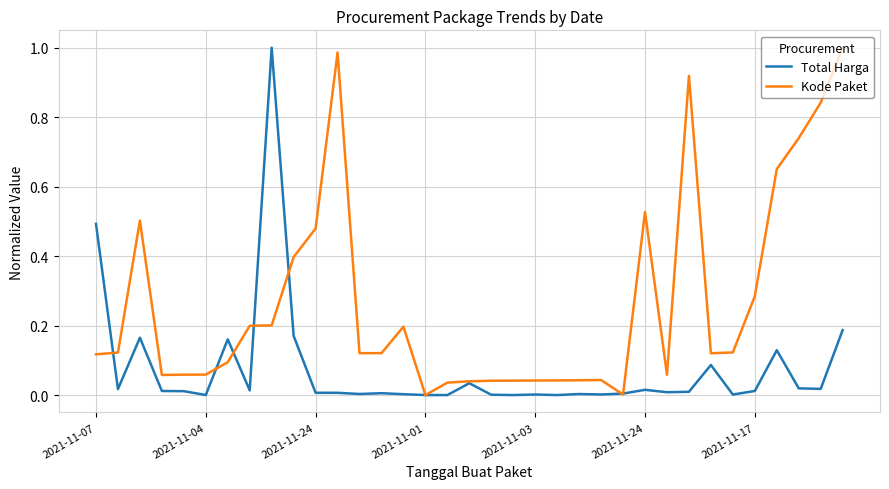

List the series in order of their overall mean, highest first.

Kode Paket, Total Harga